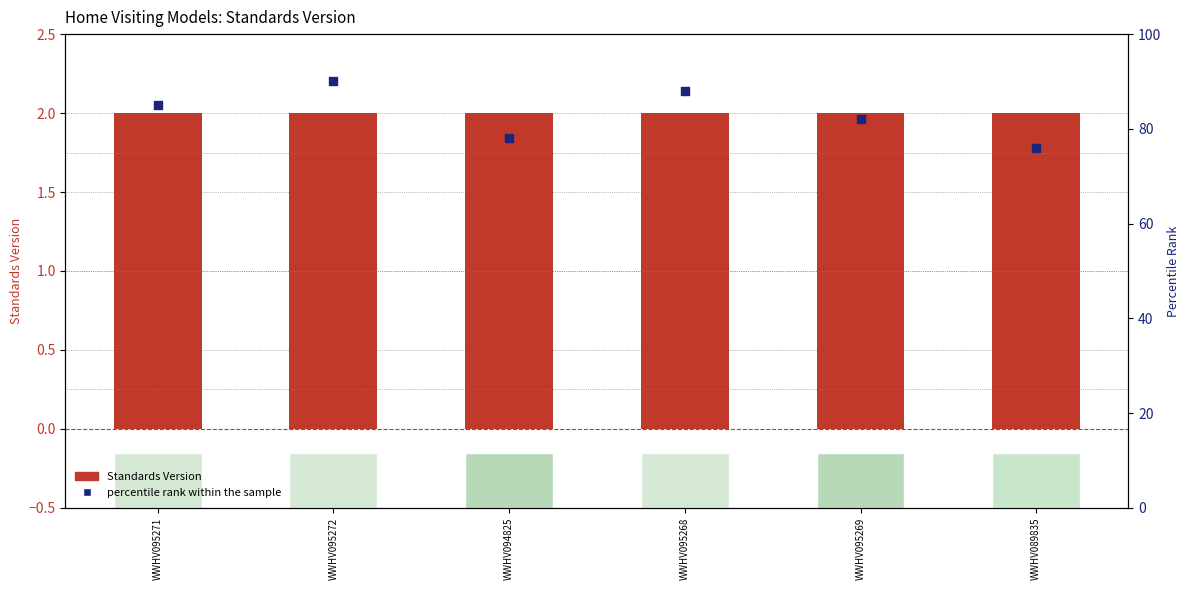

Is the value of Standards Version at WWHV095268 greater than the value of percentile rank within the sample at WWHV094825?

No